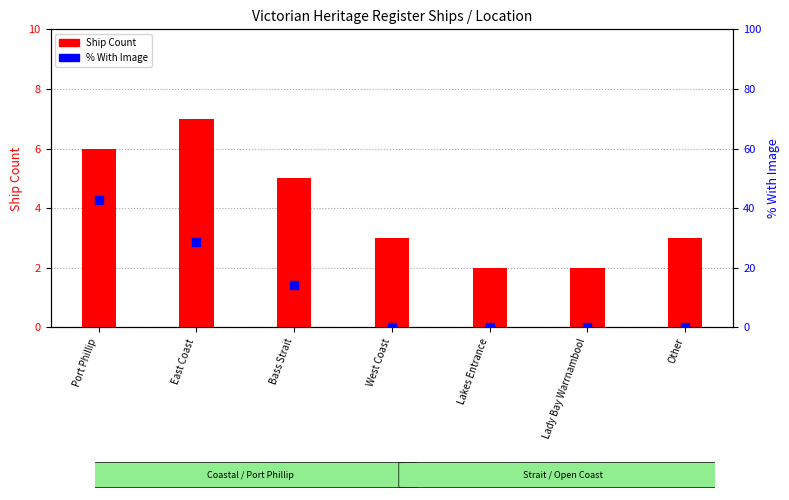

Is the value of % With Image at East Coast greater than the value of Ship Count at West Coast?

Yes